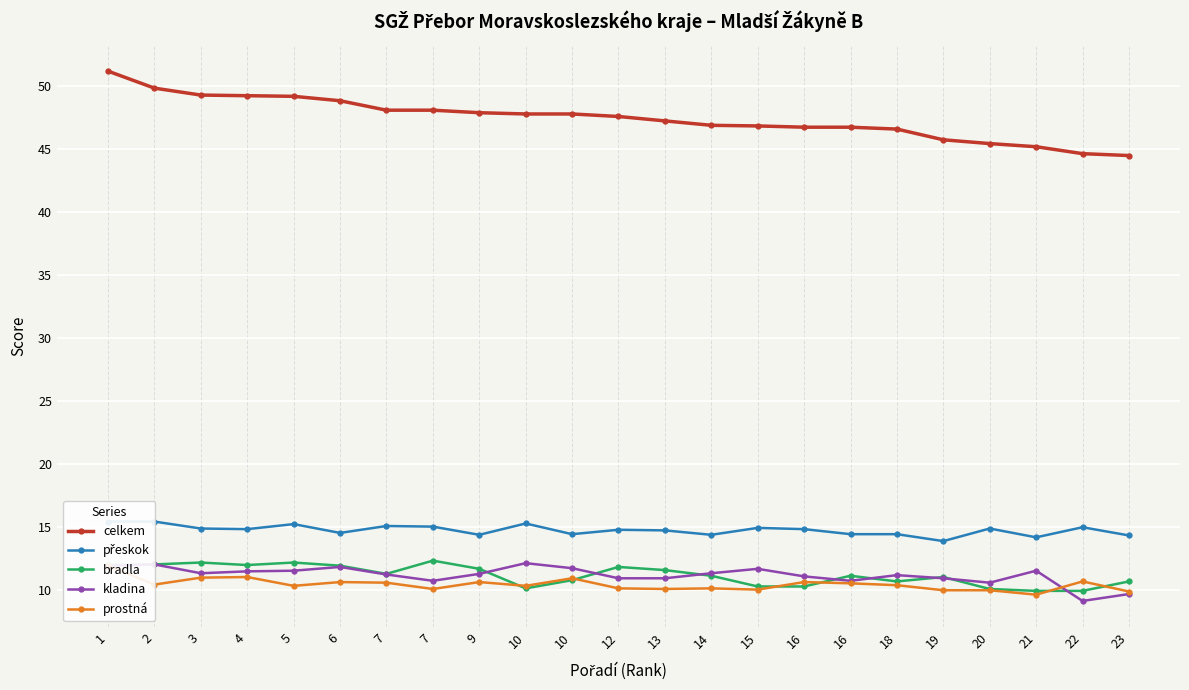

Which series has the widest spread of values?

celkem